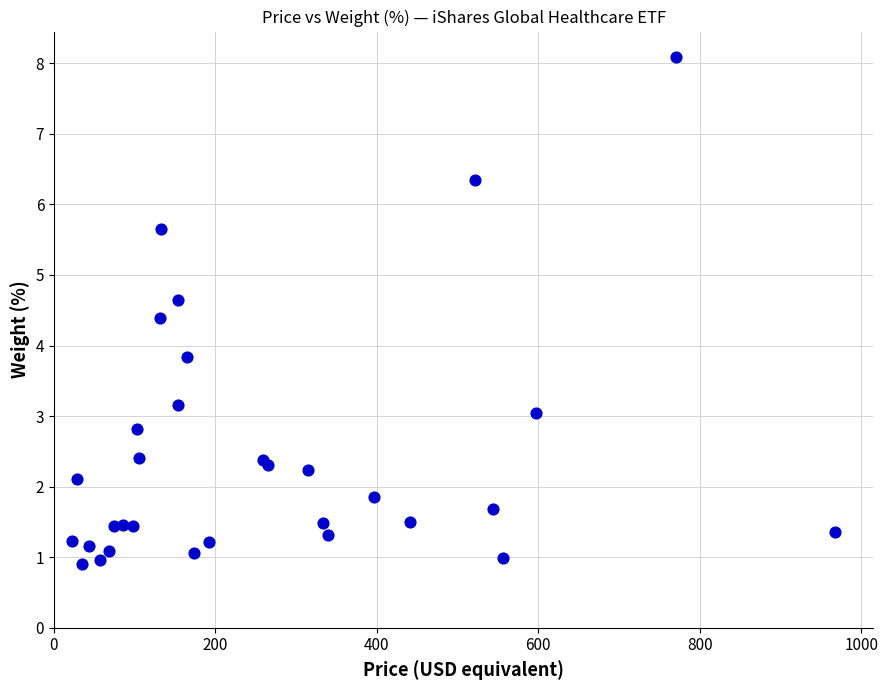

What Y value in the scatter plot is closest to 4?

3.8